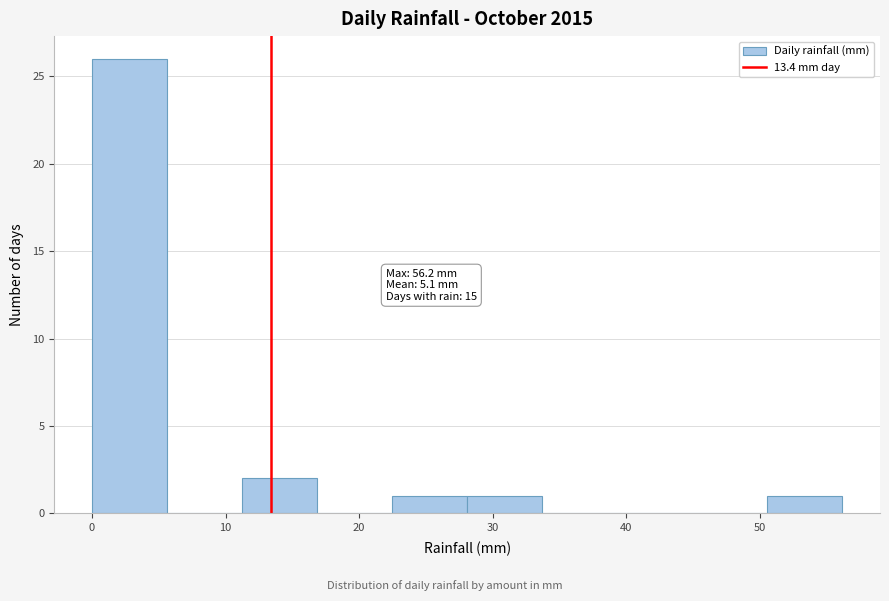

Over which range of the x-axis is the bar tallest?

0 to 6